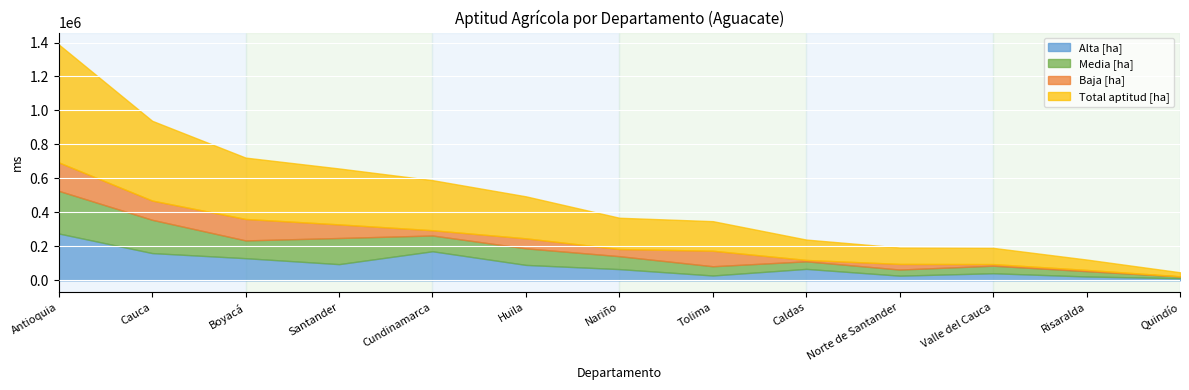

How many lines are shown in the chart?

4